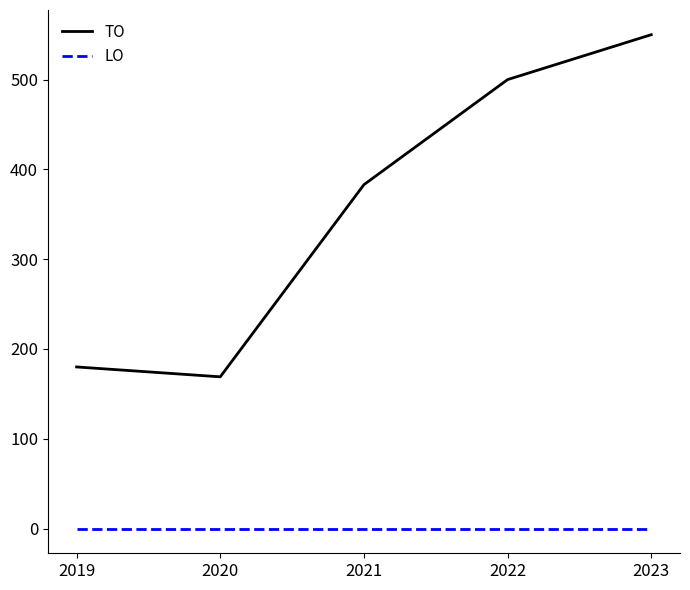

At which category is the sum across all series the highest?

2023